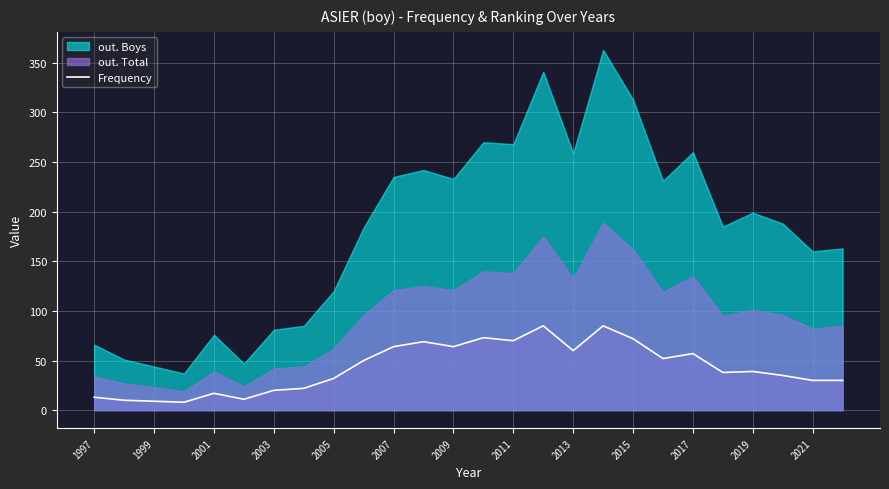

Count the number of values greater than 39.

12